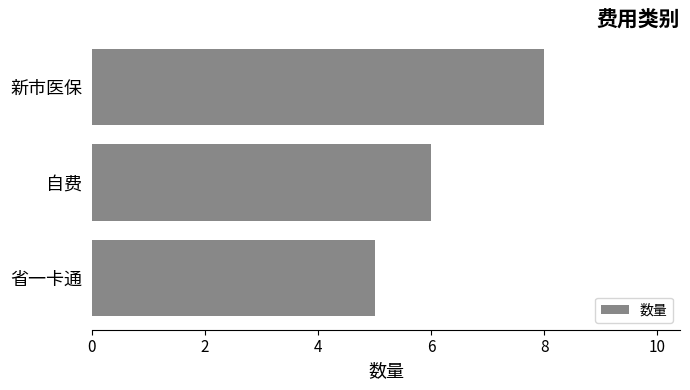

What is the label of the 1st bar from the bottom?

省一卡通